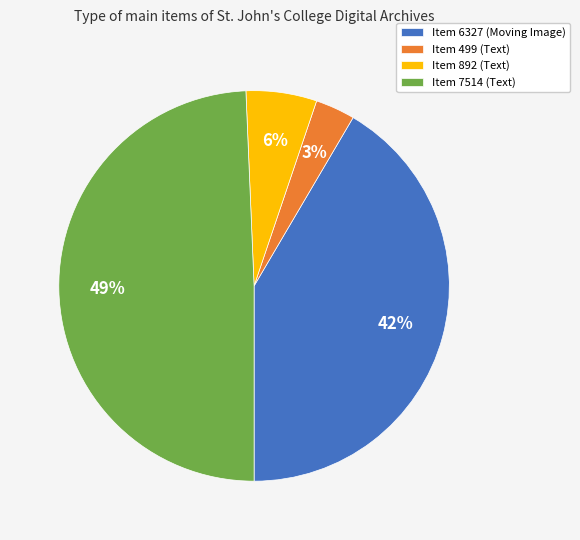

Rank the categories by value from lowest to highest.

Item 499 (Text), Item 892 (Text), Item 6327 (Moving Image), Item 7514 (Text)